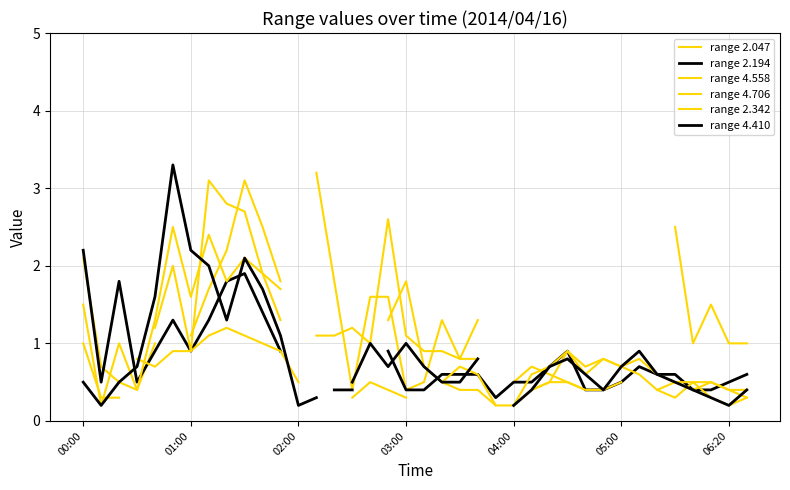

What is the value of the range 2.047 point at the 27th from the left?

0.6